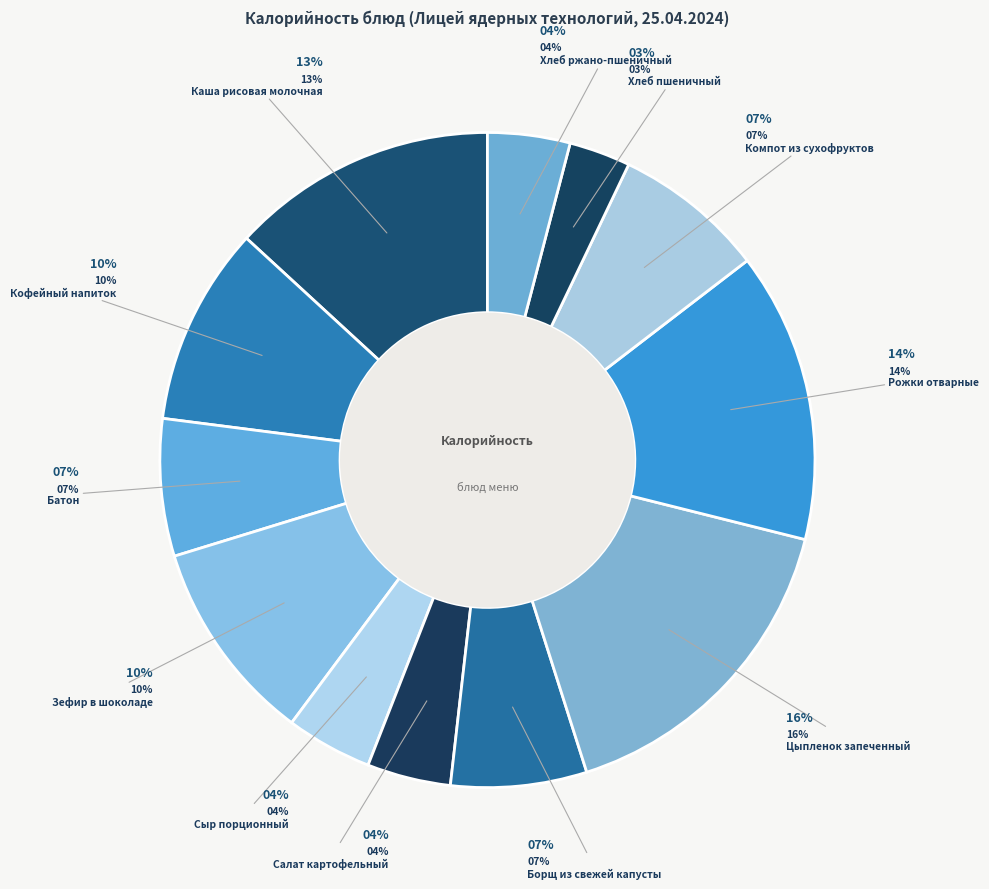

What percentage is the Компот из сухофруктов slice, to the nearest percent?

7%